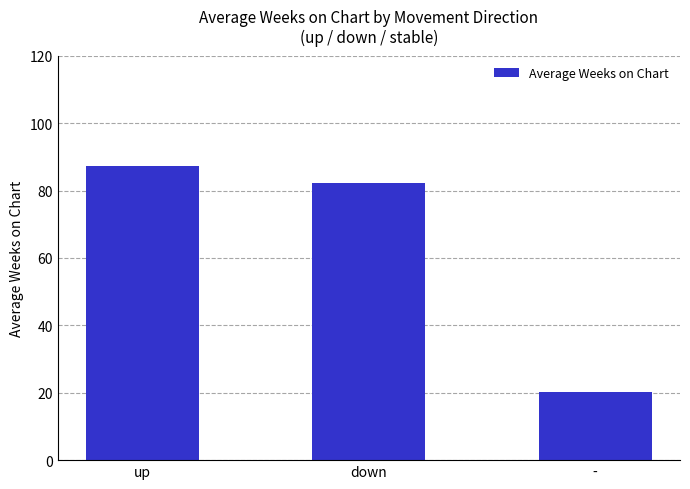

True or false: the data shows 48.7 at up.

False